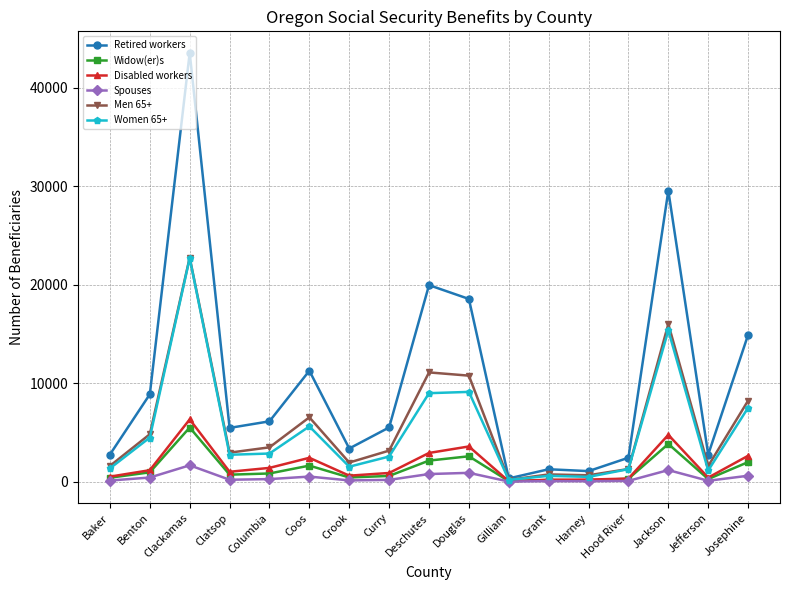

True or false: Spouses has more than 1 interior local peaks.

True